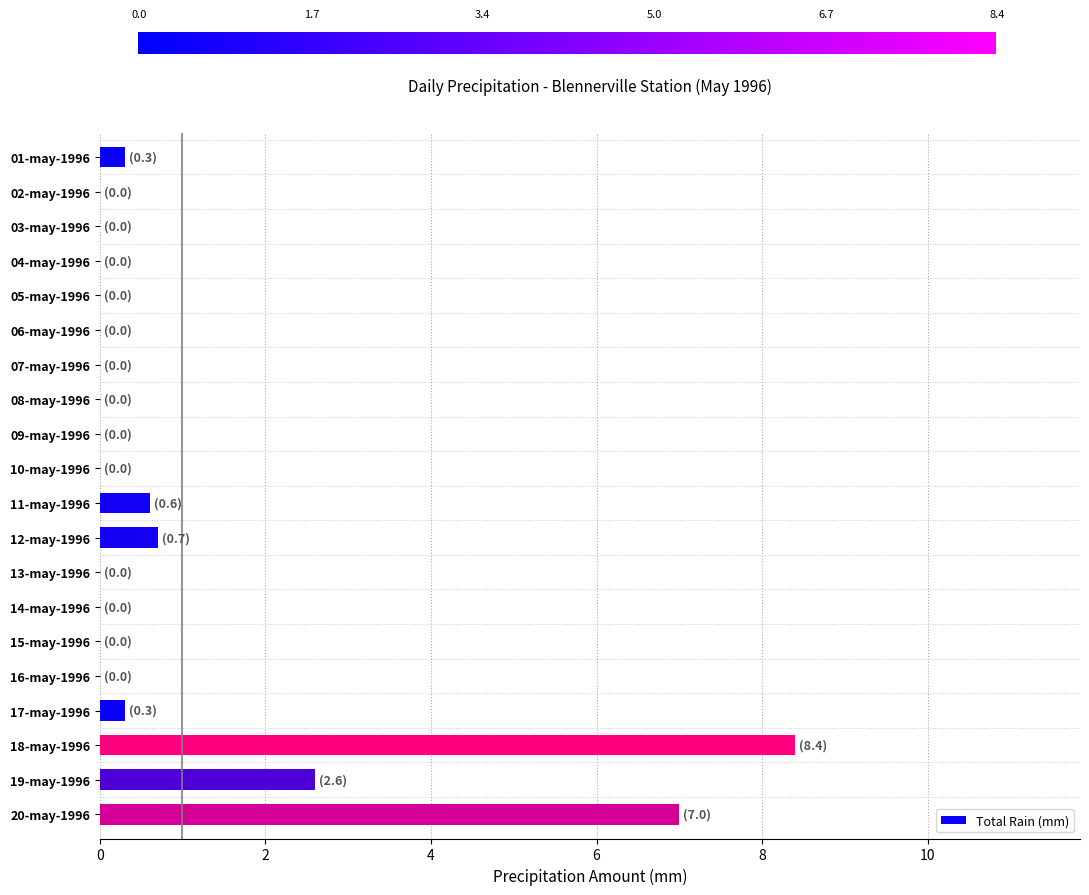

Are the bars grouped side by side (vs. stacked)?

No